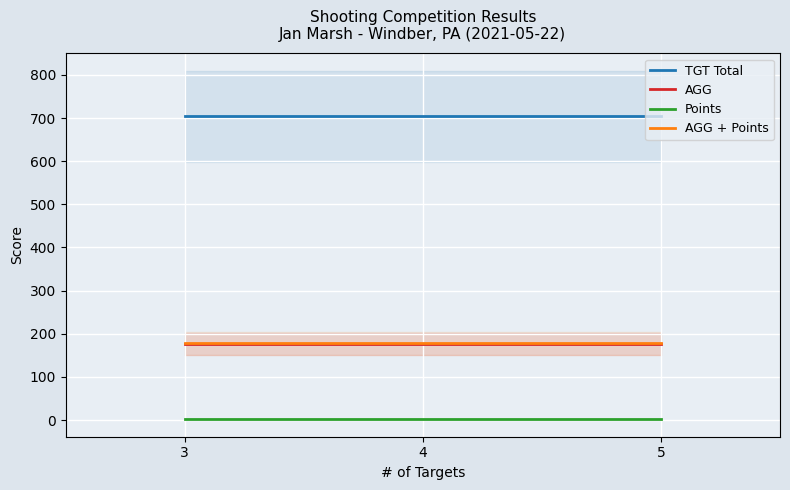

Which series has the largest total across all categories?

TGT Total